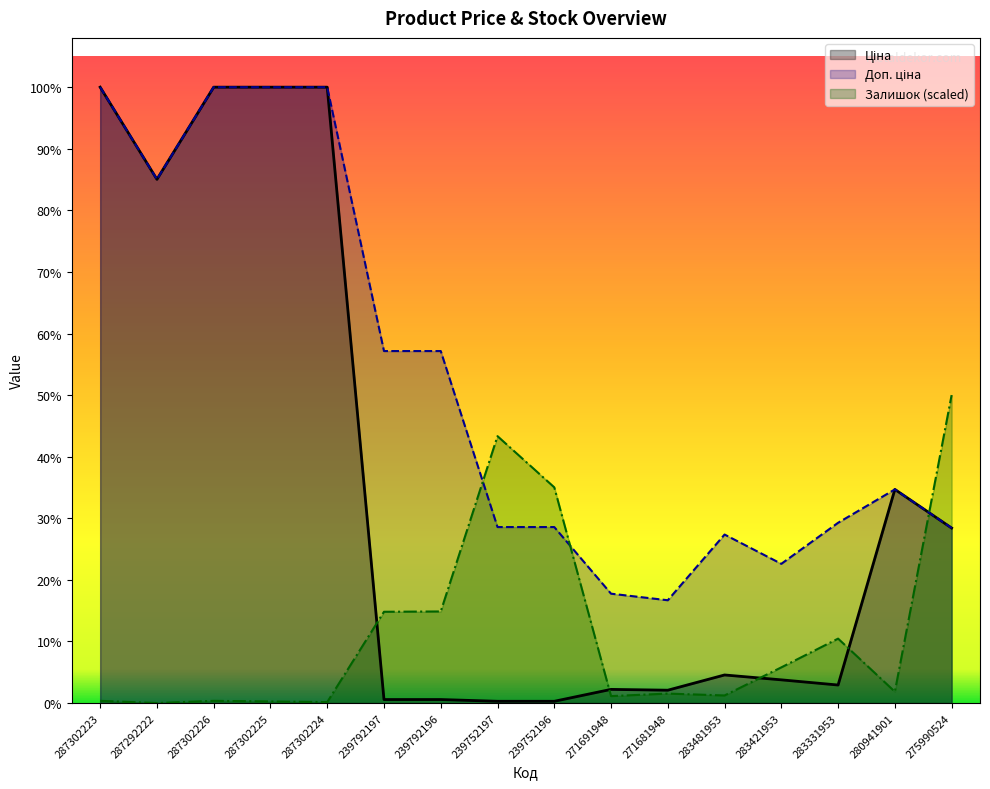

What is the label of the 14th point from the right?

287302226